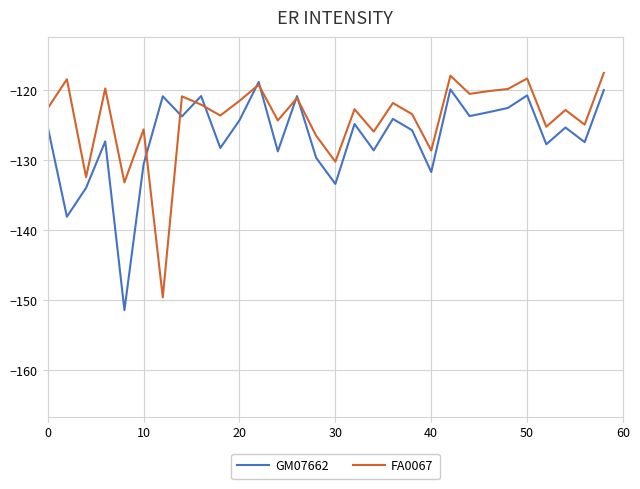

What is the difference between the maximum and minimum values in the GM07662 series?

32.6